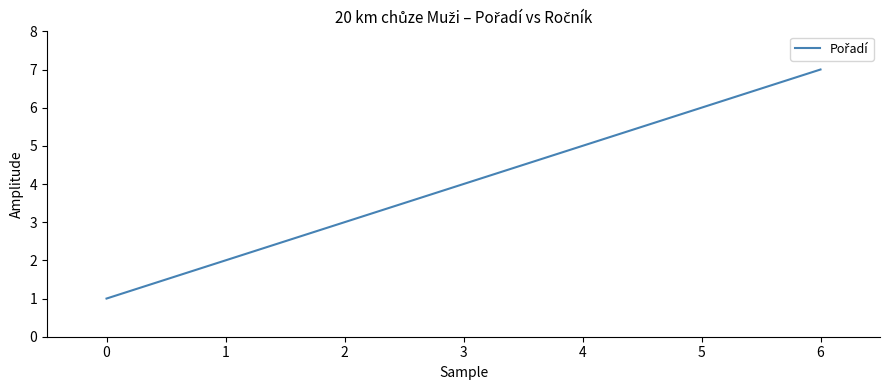

What is the average value?

4